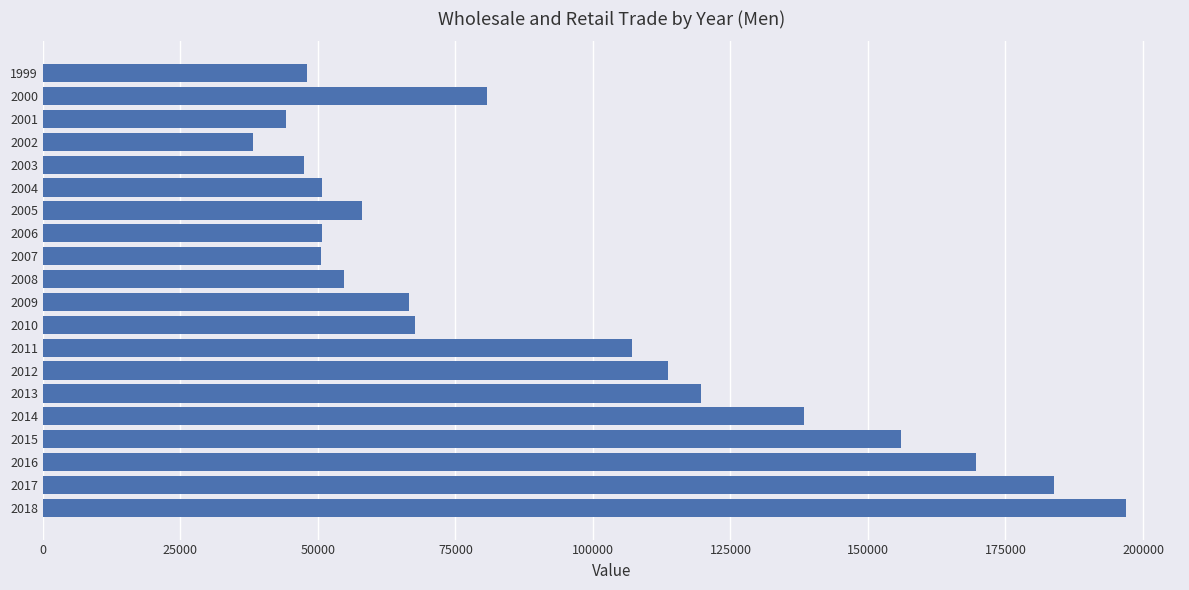

What is the value of the 13th bar from the top?

107190